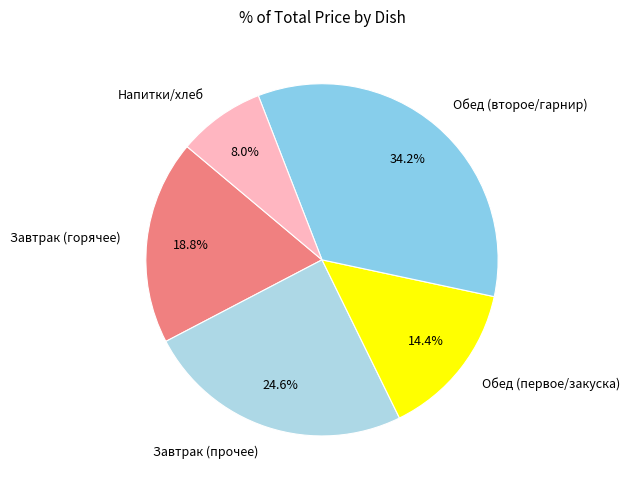

Approximately how many times larger is the value at Обед (первое/закуска) compared to Завтрак (прочее)?

0.6